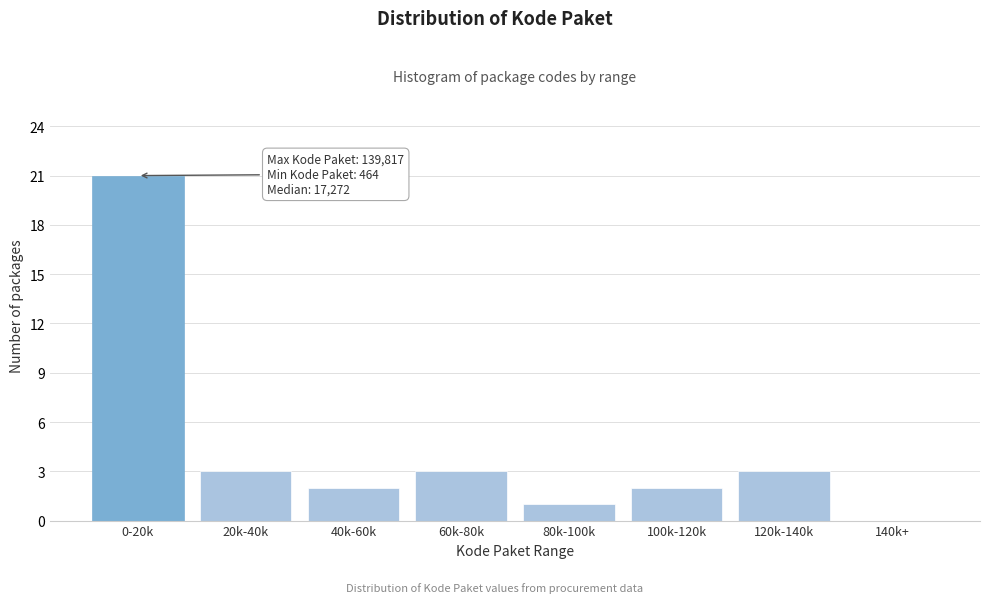

Reading left to right, list all the values displayed in this chart.

0-20k=21	20k-40k=3	40k-60k=2	60k-80k=3	80k-100k=1	100k-120k=2	120k-140k=3	140k+=0